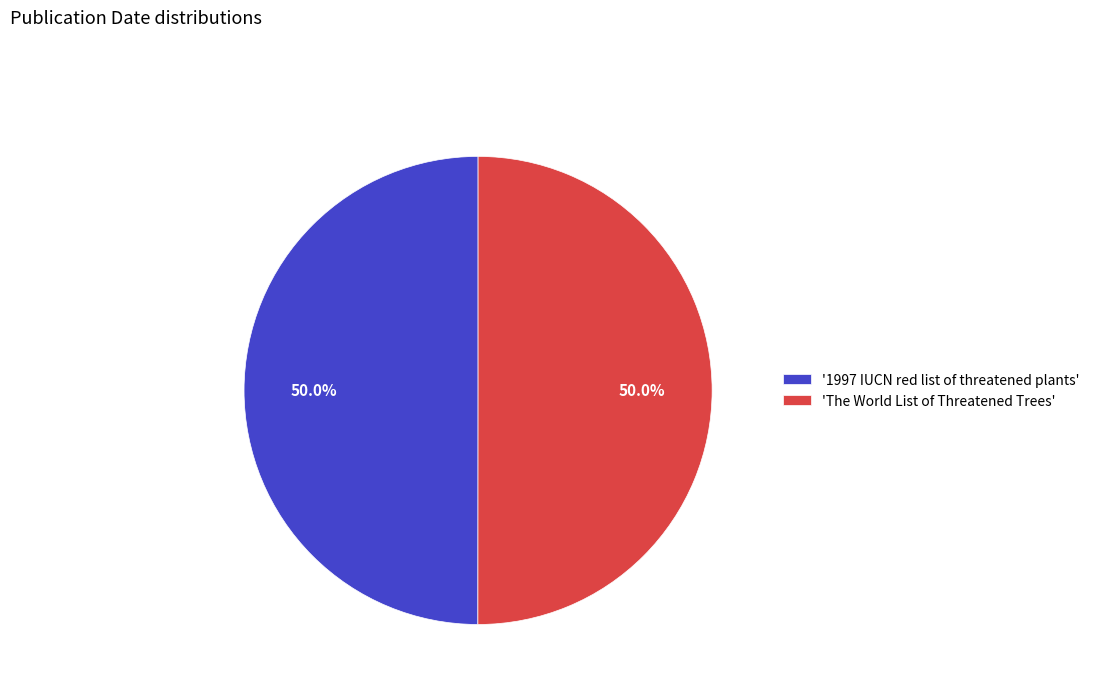

Approximately how many times larger is the value at '1997 IUCN red list of threatened plants' compared to 'The World List of Threatened Trees'?

1.0